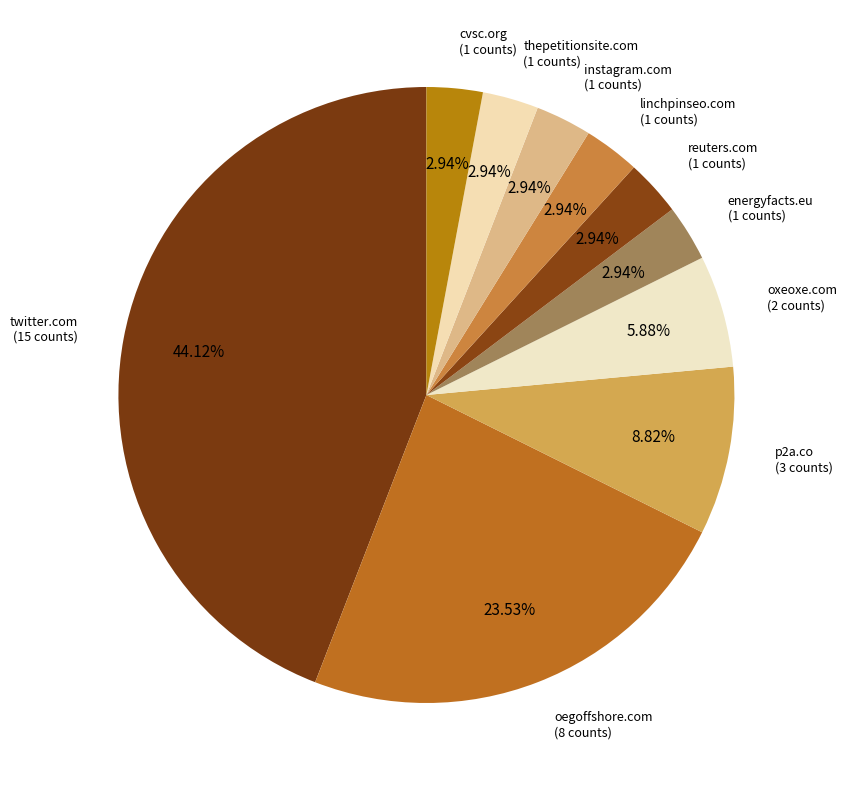

Is it true that twitter.com is 51% of the pie?

False